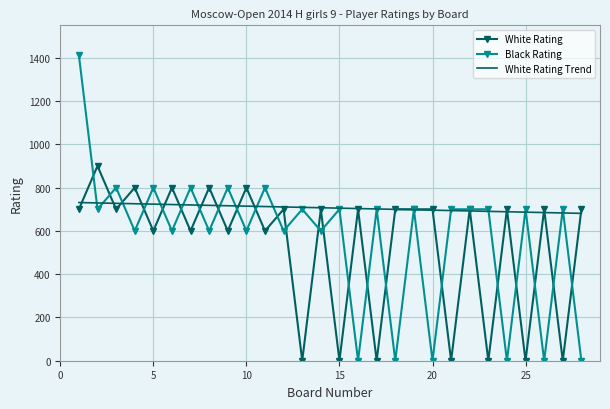

What is the highest value of the White Rating series?

900.0